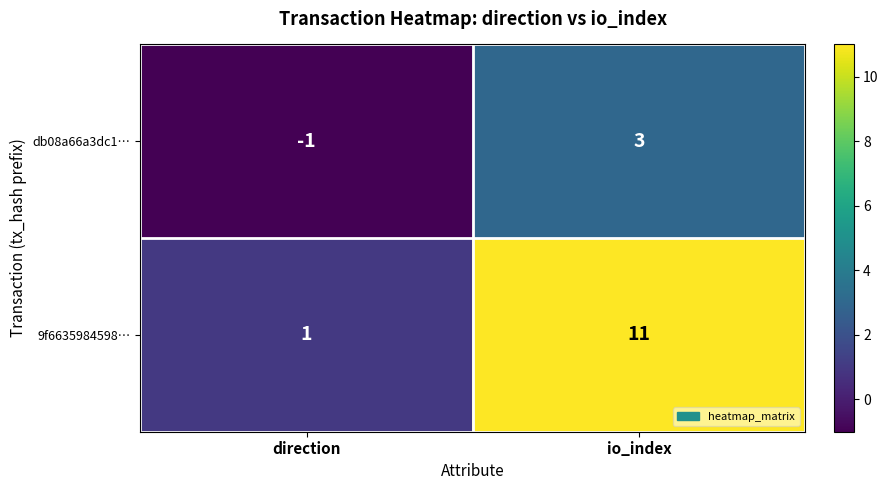

Reading right to left, extract all data points from this chart.

db08a66a3dc1…: io_index=3	direction=-1
9f6635984598…: io_index=11	direction=1